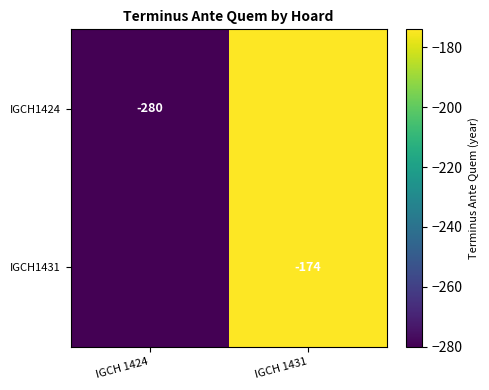

Is the value of IGCH1431 at IGCH 1431 greater than the value of IGCH1424 at IGCH 1424?

Yes